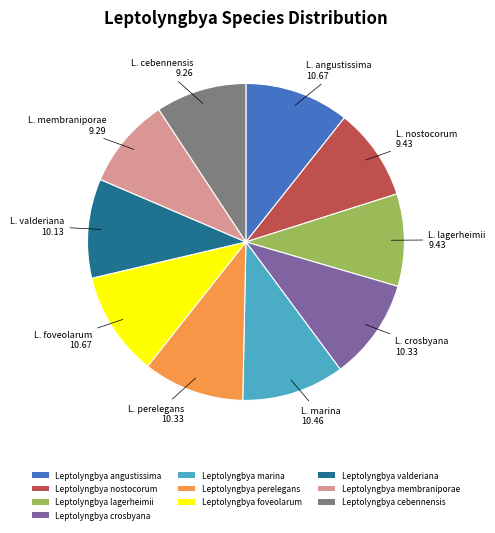

Combined, do Leptolyngbya crosbyana and Leptolyngbya nostocorum account for over 50%?

No